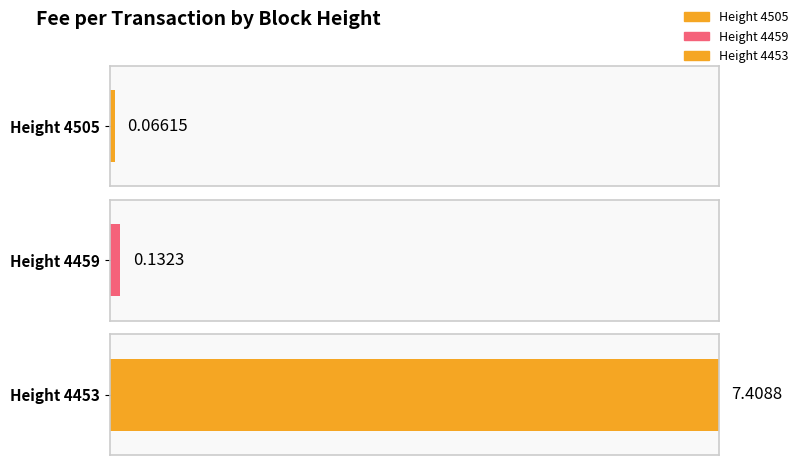

The value at 4459 is 0.1. True or false?

True